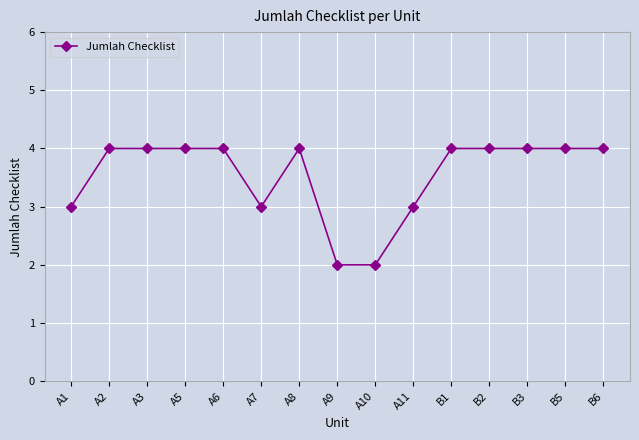

Reading right to left, extract all data points from this chart.

B6=4	B5=4	B3=4	B2=4	B1=4	A11=3	A10=2	A9=2	A8=4	A7=3	A6=4	A5=4	A3=4	A2=4	A1=3